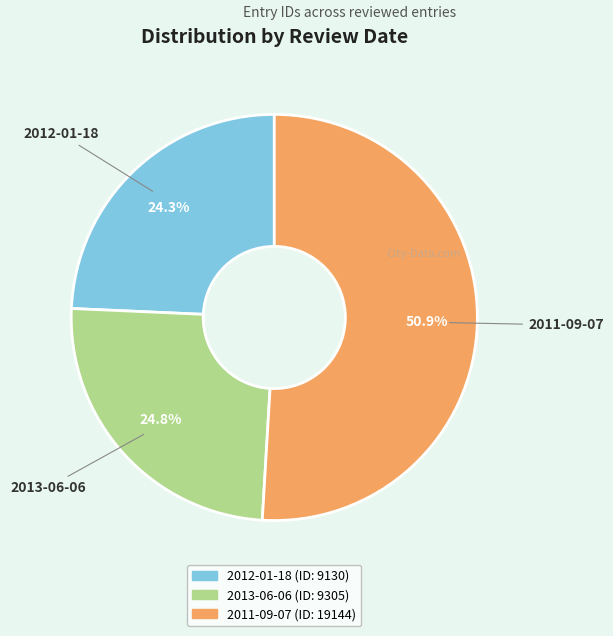

Which slice represents more than half of the pie?

2011-09-07